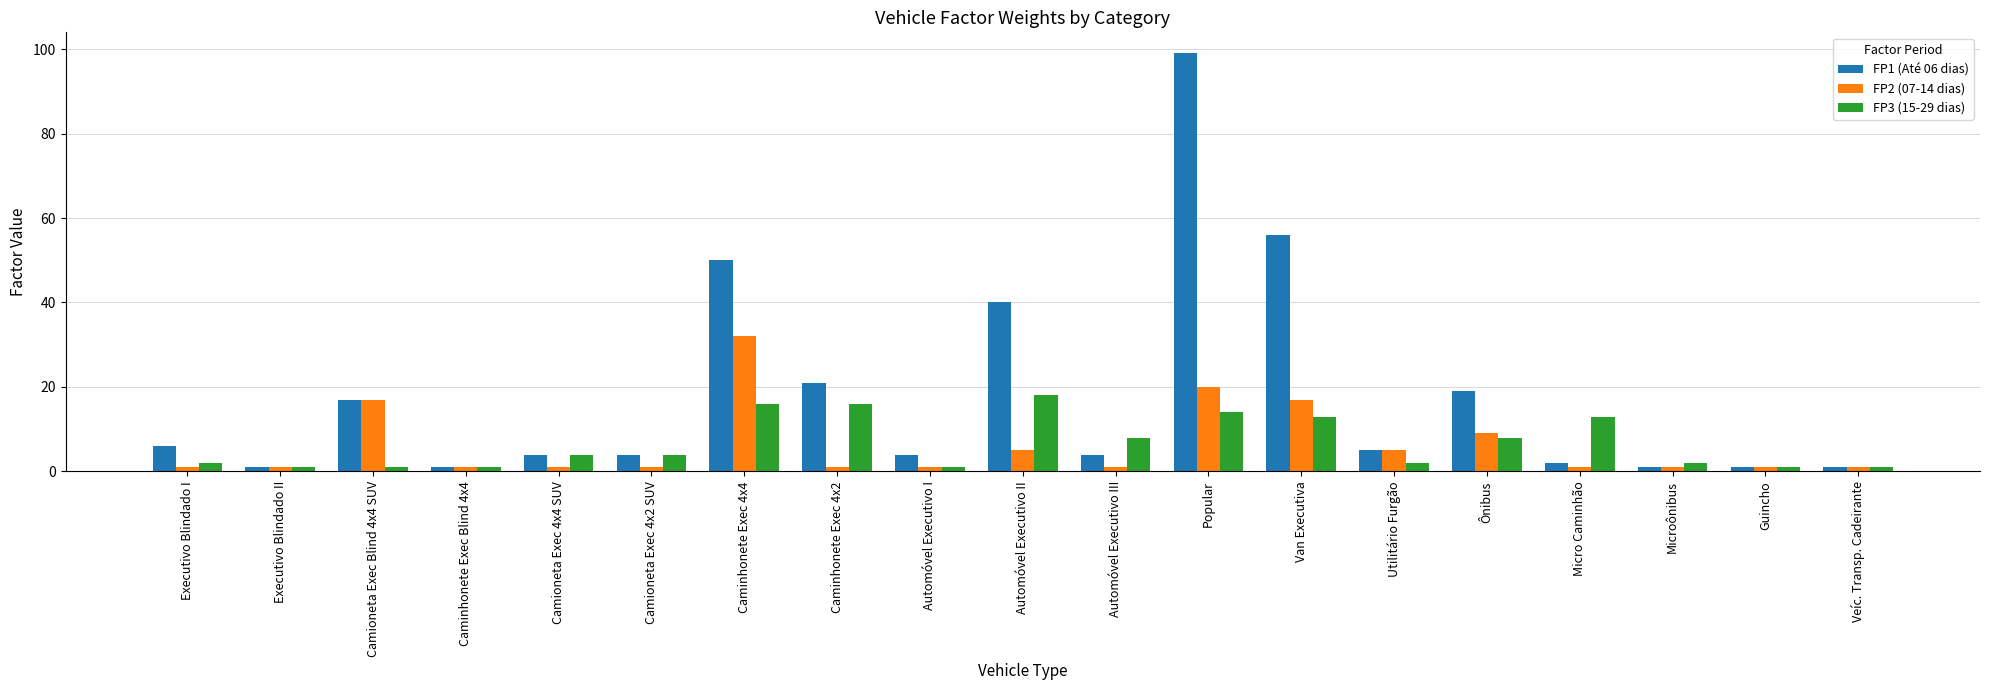

Reading left to right, what are all the values shown in this chart?

FP1 (Até 06 dias): 6	1	17	1	4	4	50	21	4	40	4	99	56	5	19	2	1	1	1
FP2 (07-14 dias): 1	1	17	1	1	1	32	1	1	5	1	20	17	5	9	1	1	1	1
FP3 (15-29 dias): 2	1	1	1	4	4	16	16	1	18	8	14	13	2	8	13	2	1	1